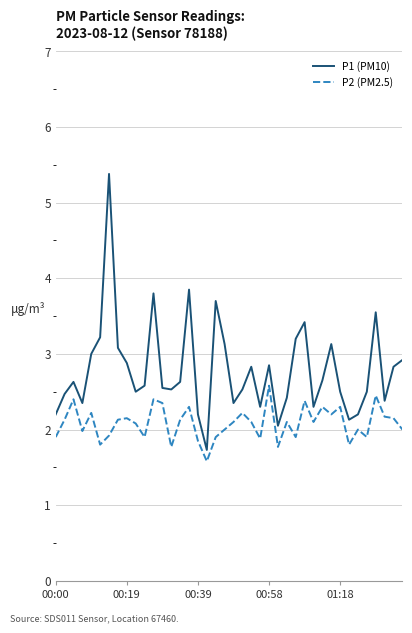

What is the minimum value shown in the chart?

1.6